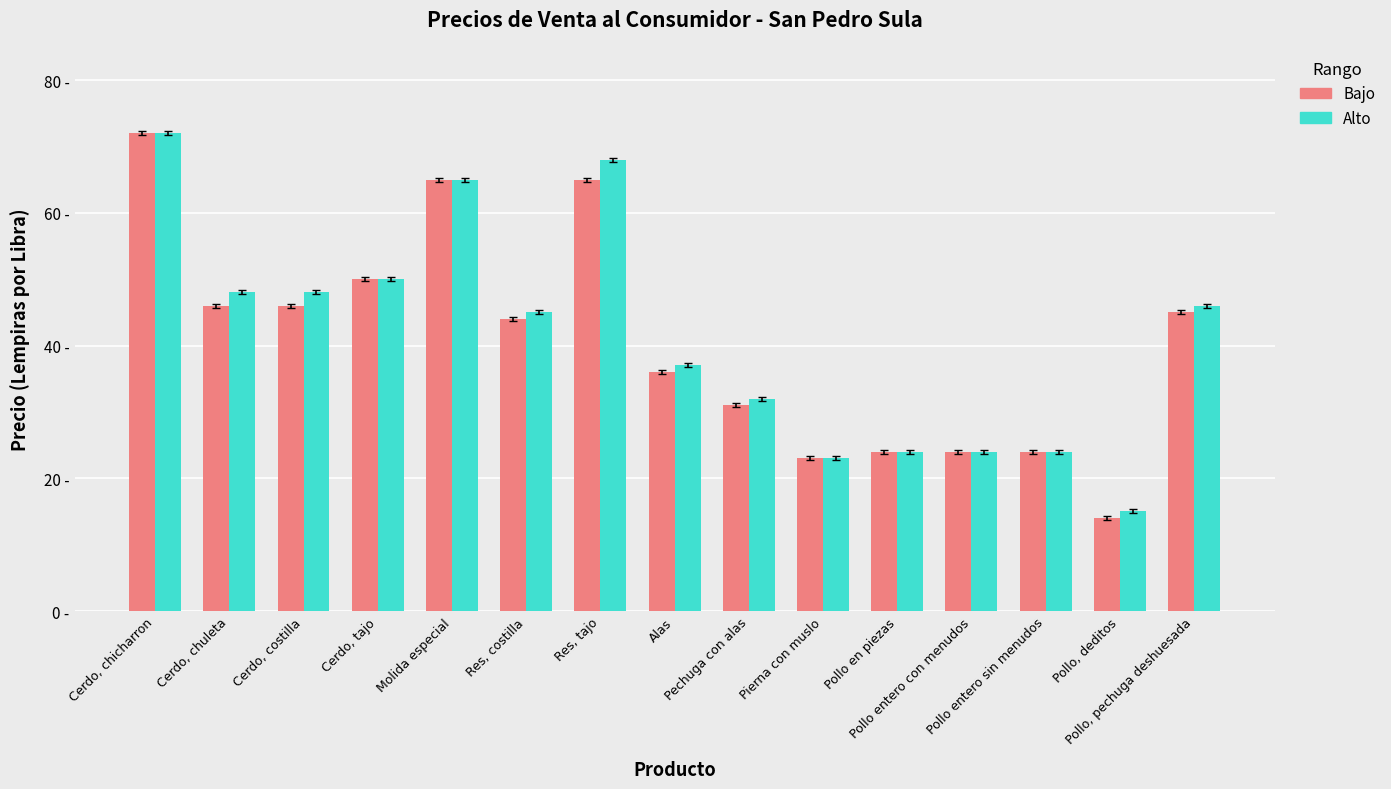

Where does the Bajo series first go above 44?

Cerdo, chicharron